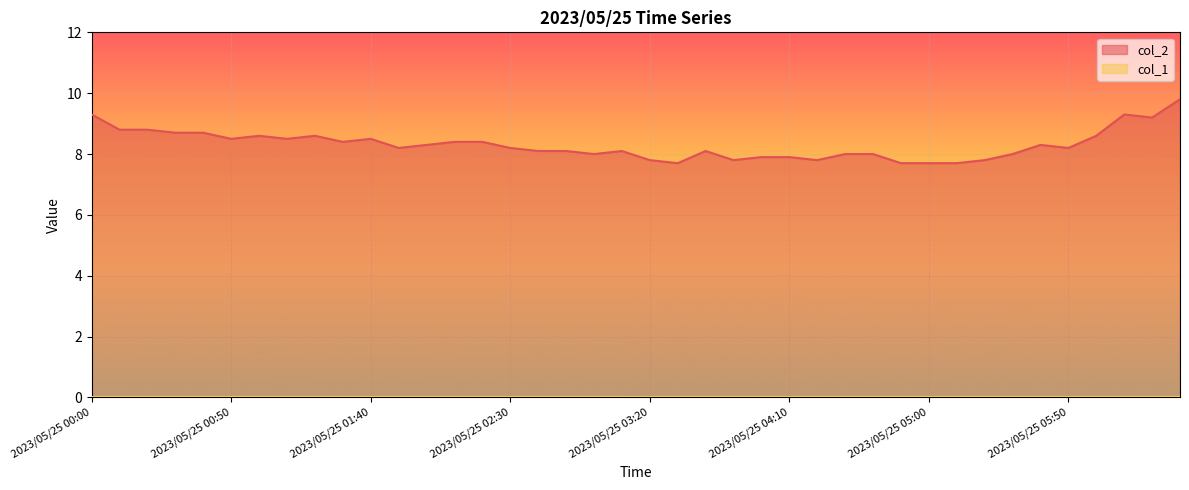

Which category has the highest value across all series?

2023/05/25 06:30